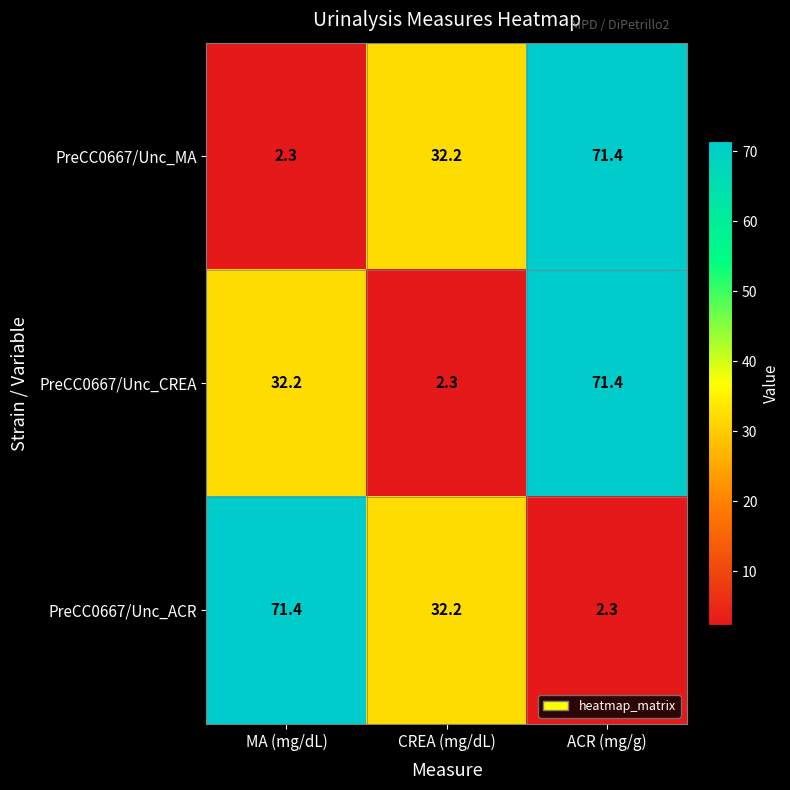

True or false: PreCC0667/Unc_ACR has a value of 71.4 at MA (mg/dL).

True